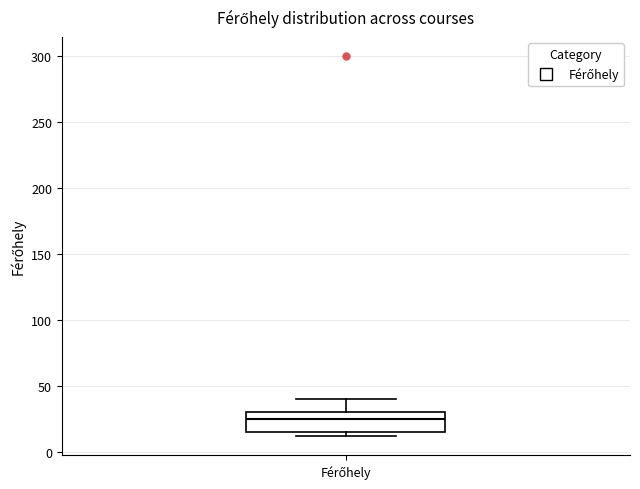

Read this box plot against the y-axis: the position of the median line, the range covered by the box, and the ends of both whiskers. The values are not printed on the chart, so give them approximately, as read against the axis.

median 25, box 15 to 30, whiskers 10 to 40